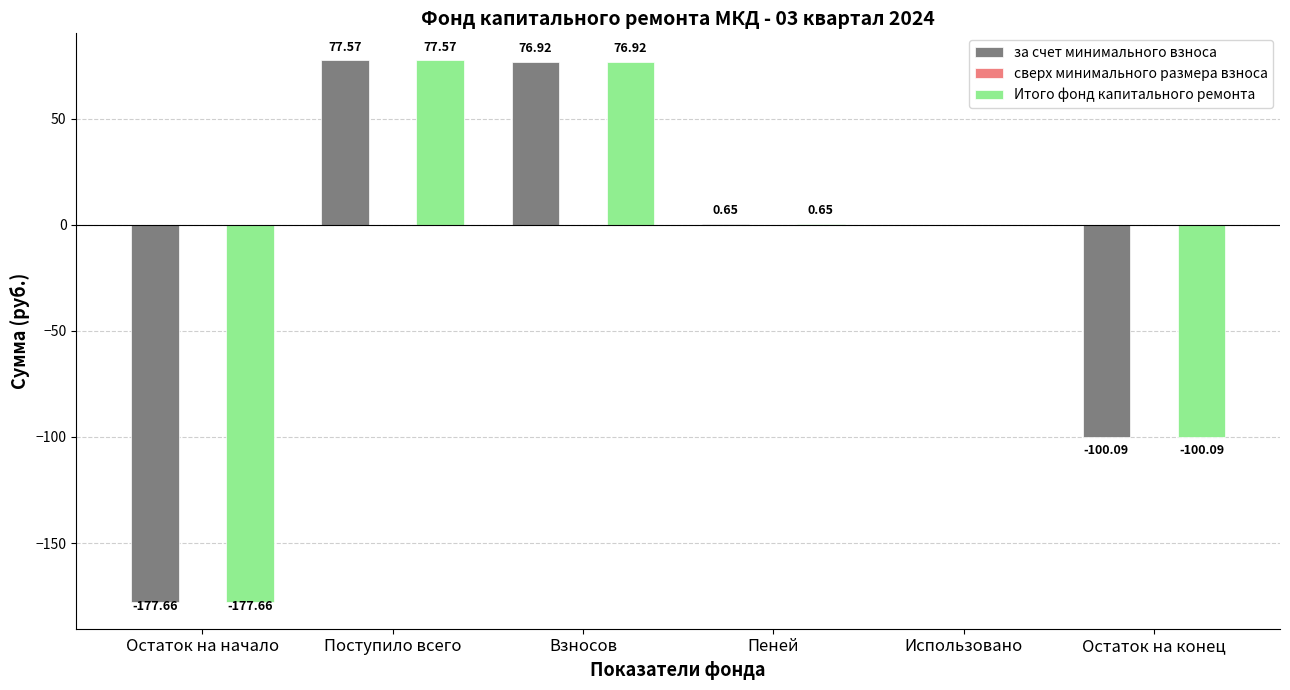

Read the Итого фонд капитального ремонта value at Остаток на начало.

-177.7